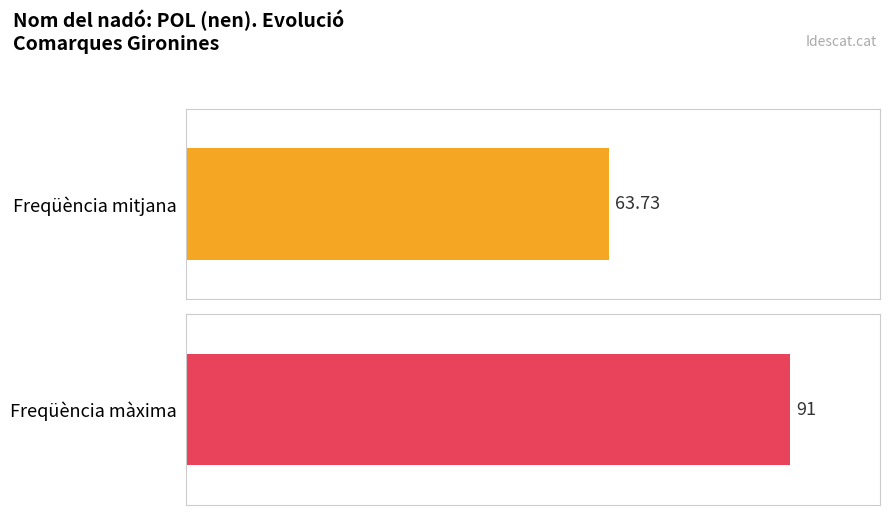

How many distinct data groups are displayed?

1